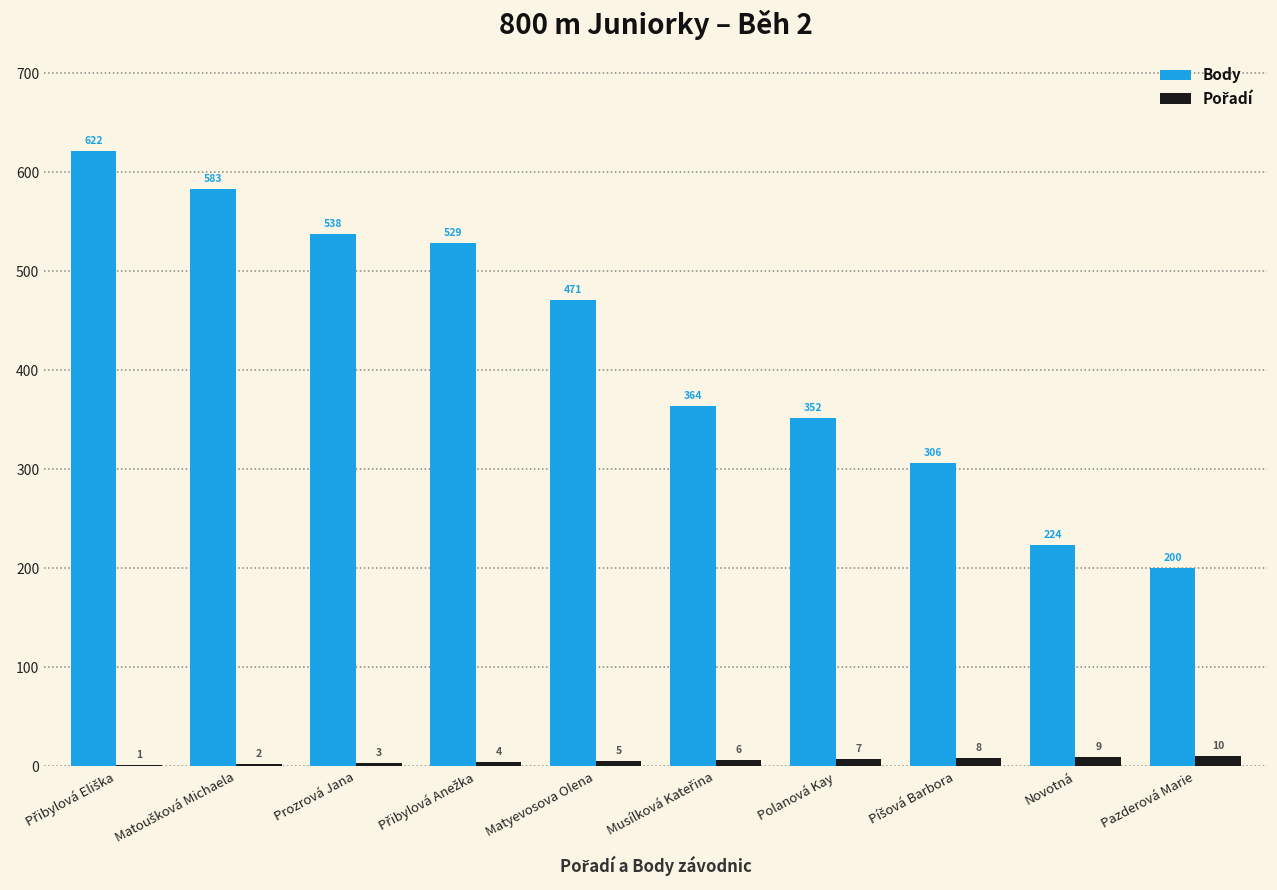

What is the sum of all Body values?

4189